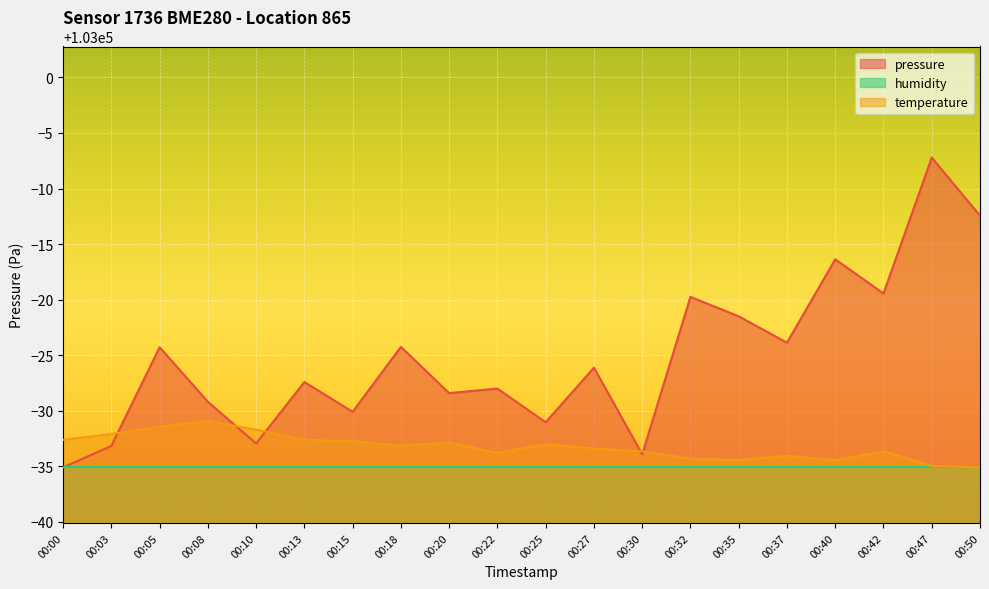

What value does the pressure series have at 00:40?

102983.6